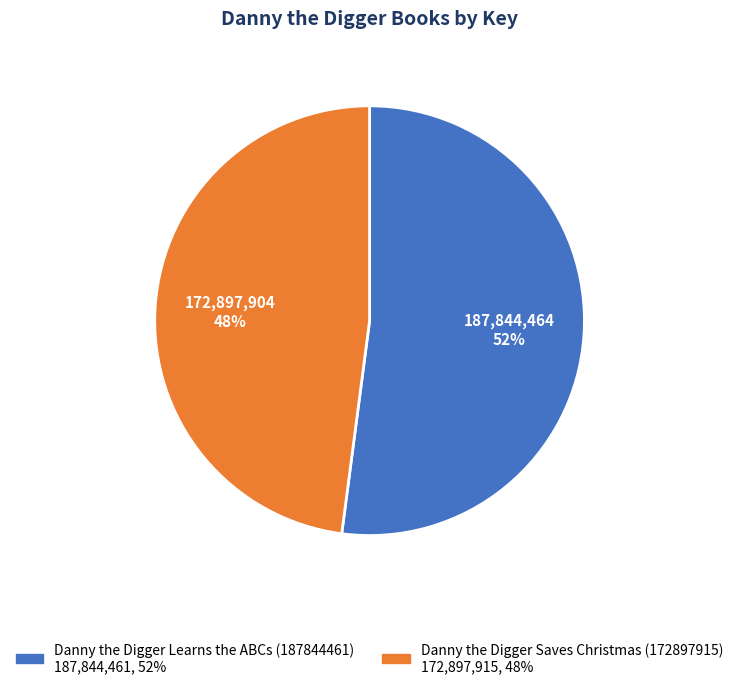

Approximately how many times larger is the value at Danny the Digger Learns the ABCs (187844461) compared to Danny the Digger Saves Christmas (172897915)?

1.1